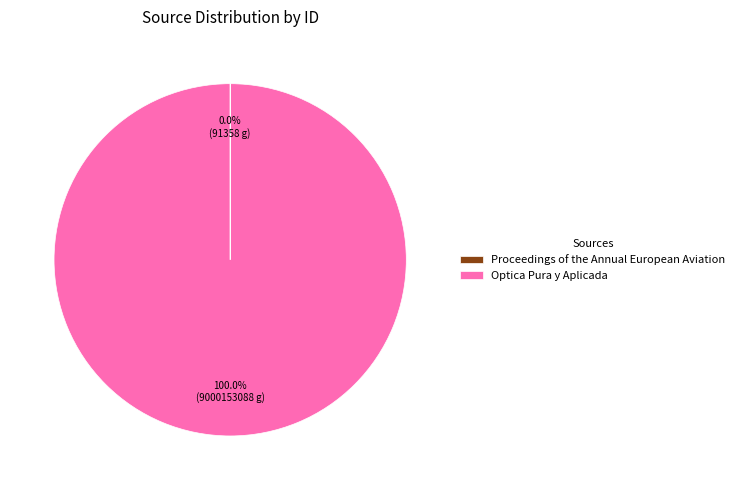

Which slice is the largest?

Optica Pura y Aplicada